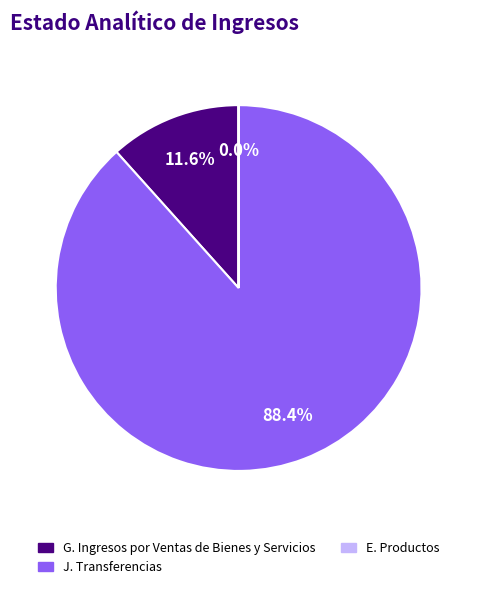

Does any single category account for the majority?

Yes